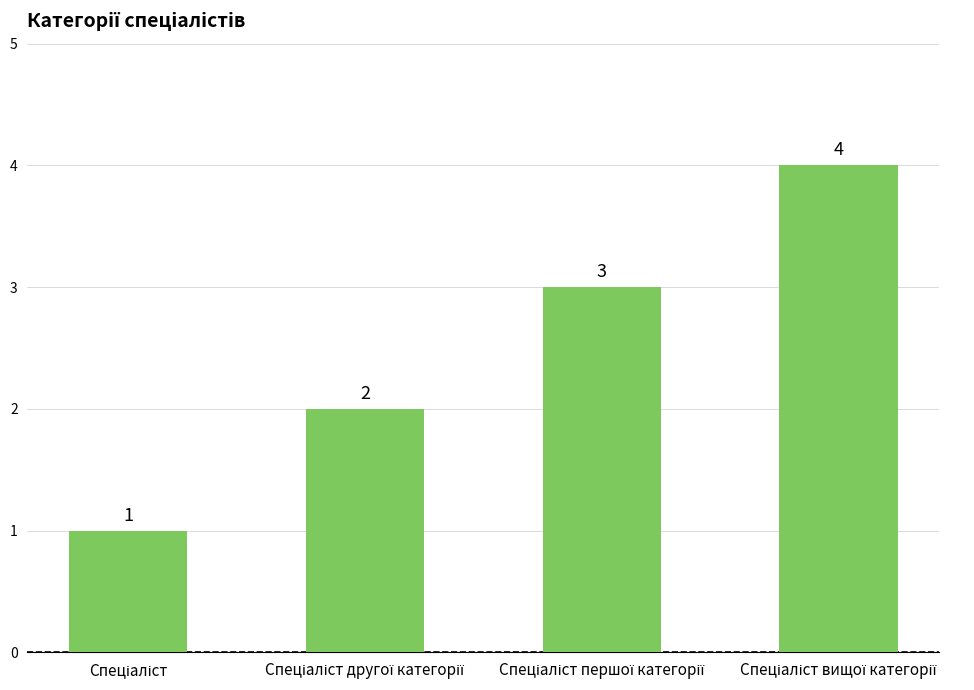

What is the value of the 3rd bar from the left?

3